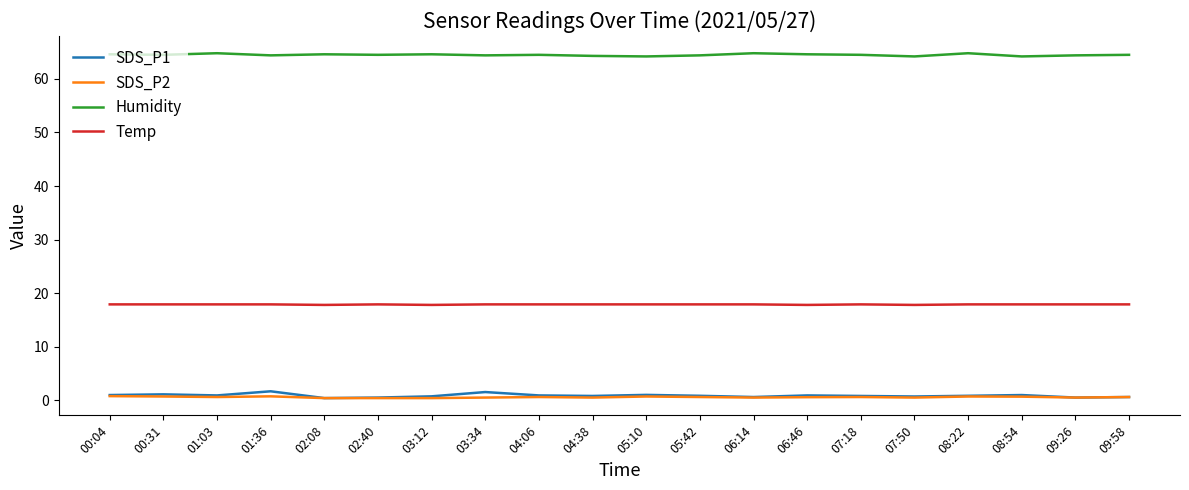

What is the greatest value displayed?

64.8